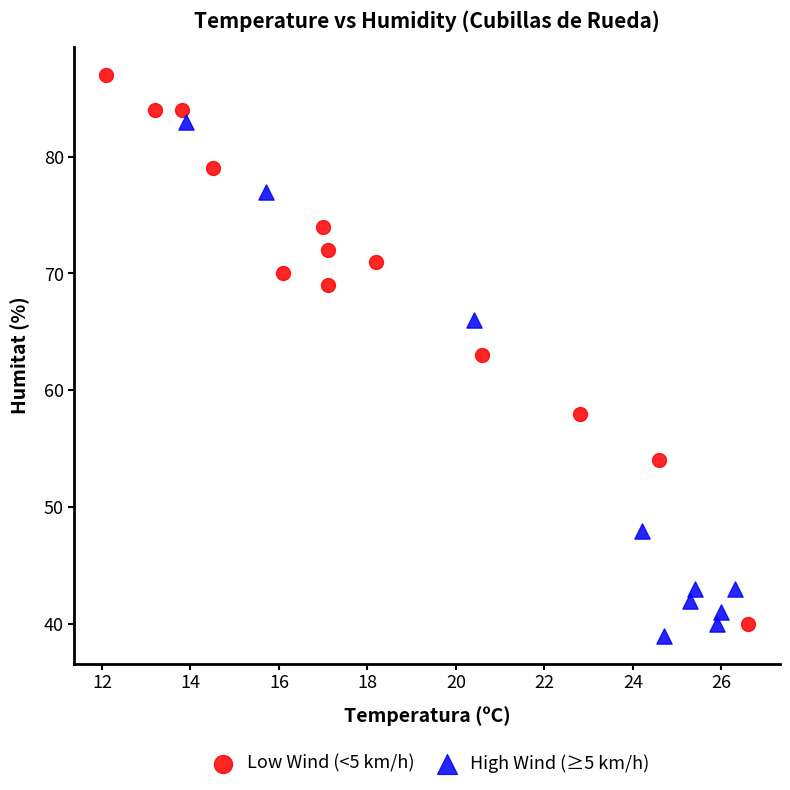

Which series contains the highest Y value?

Low Wind (<5 km/h)